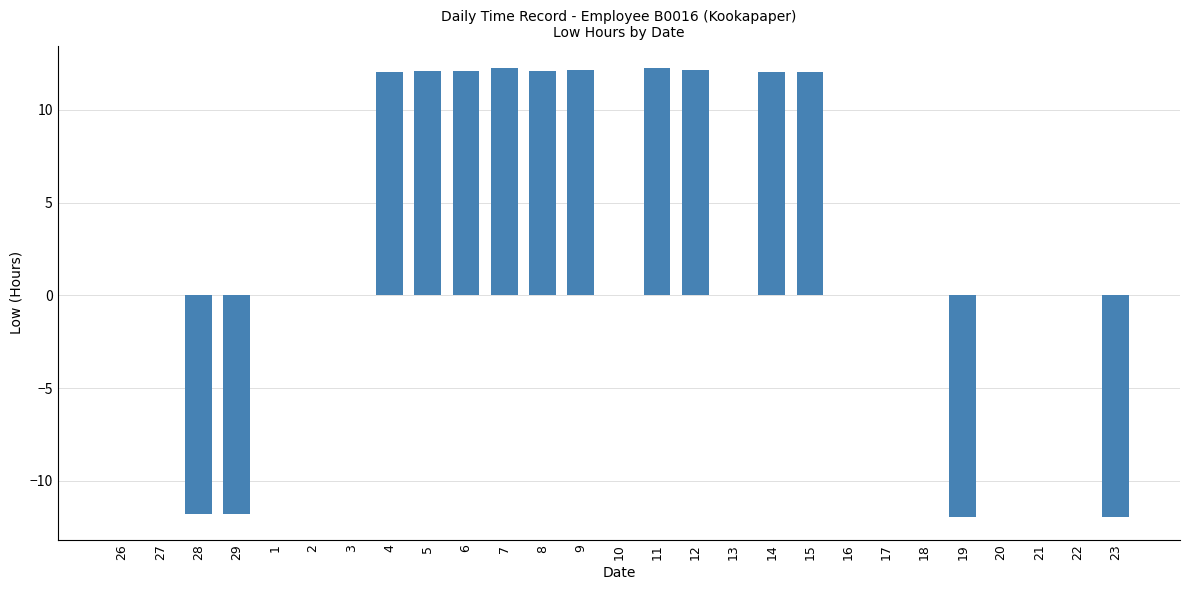

Is it true that the value at 10 is -12.8?

False